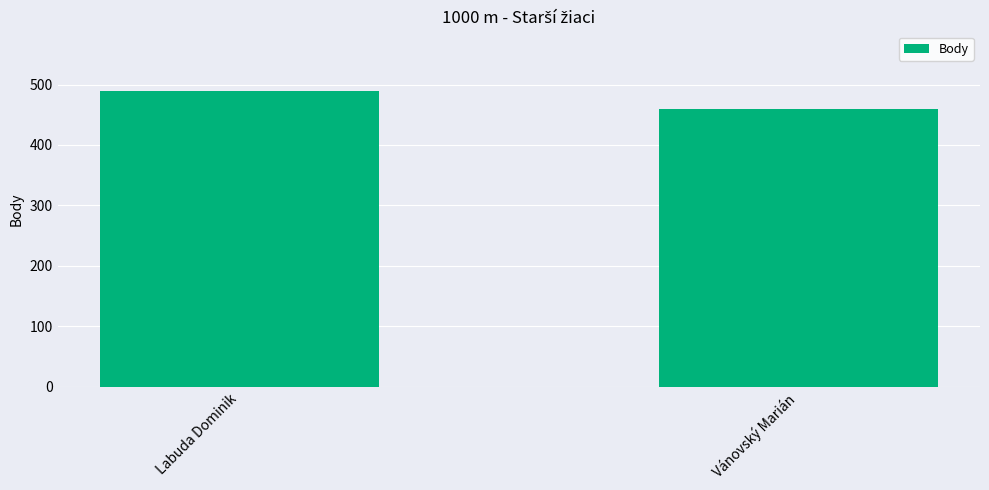

How many bars are there in total?

2